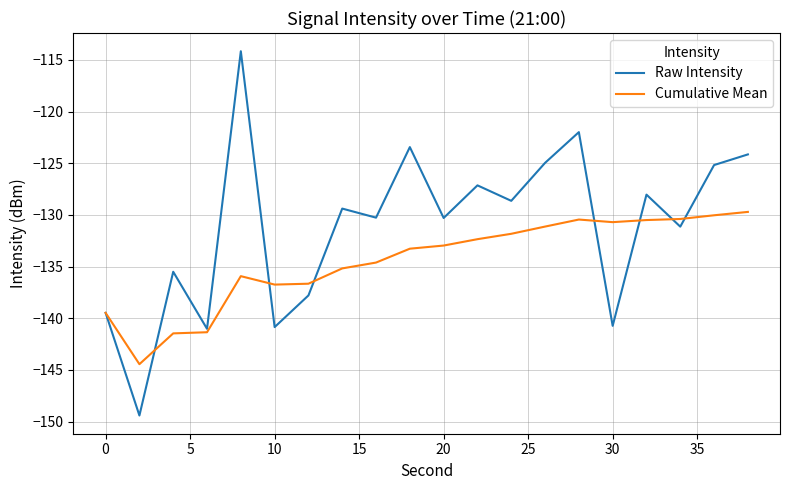

Which series has the widest spread of values?

Raw Intensity